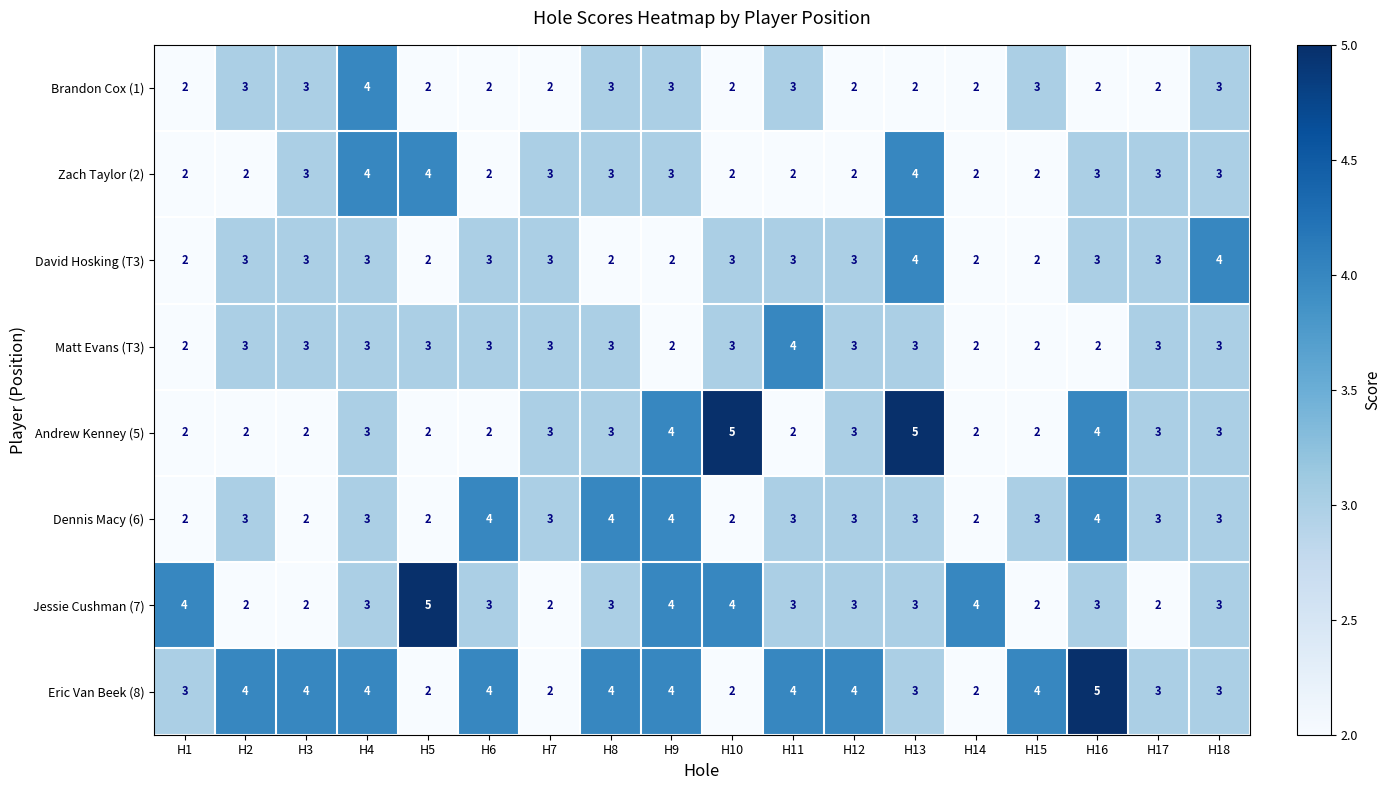

Which category has the highest value in the Matt Evans (T3) series?

H11